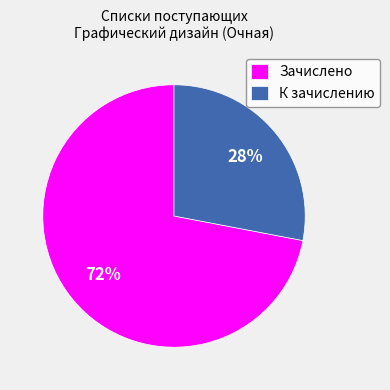

Which has a higher value, Зачислено or К зачислению?

Зачислено